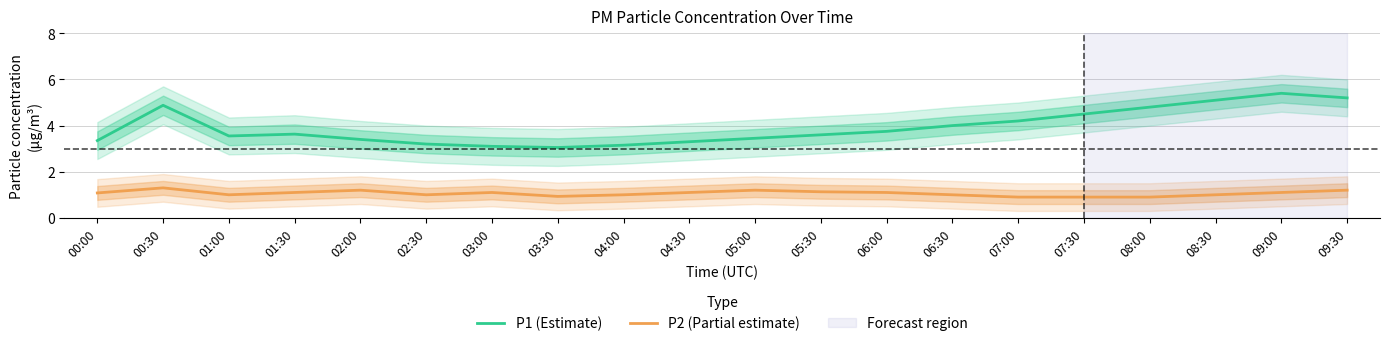

Which series has the largest range (max minus min)?

P1 (Estimate)